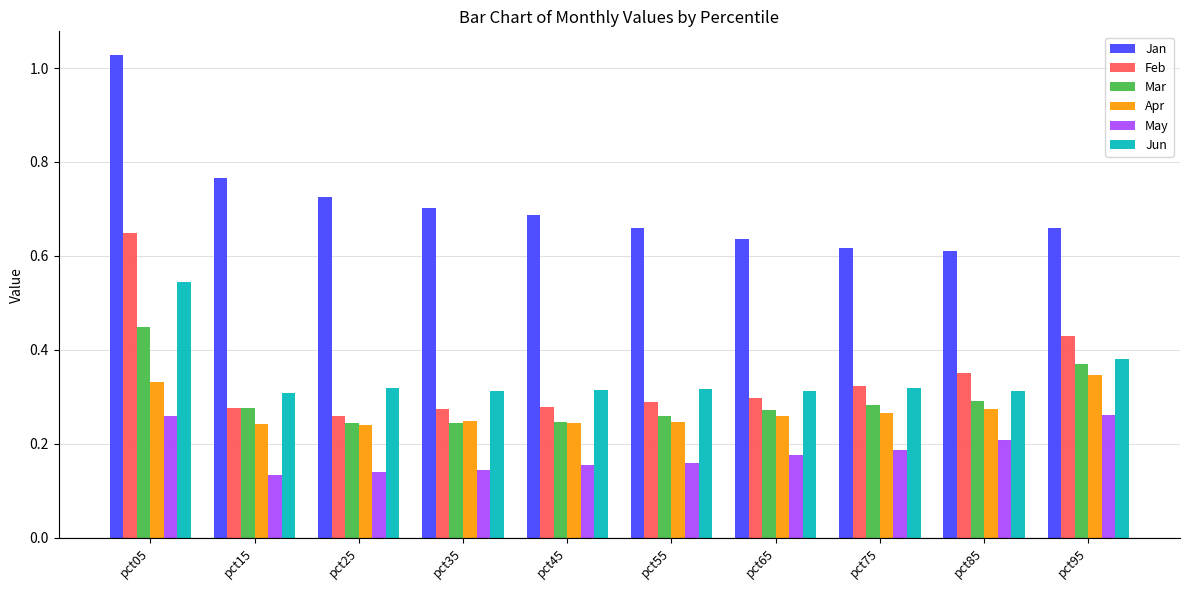

Which series has the largest range (max minus min)?

Jan